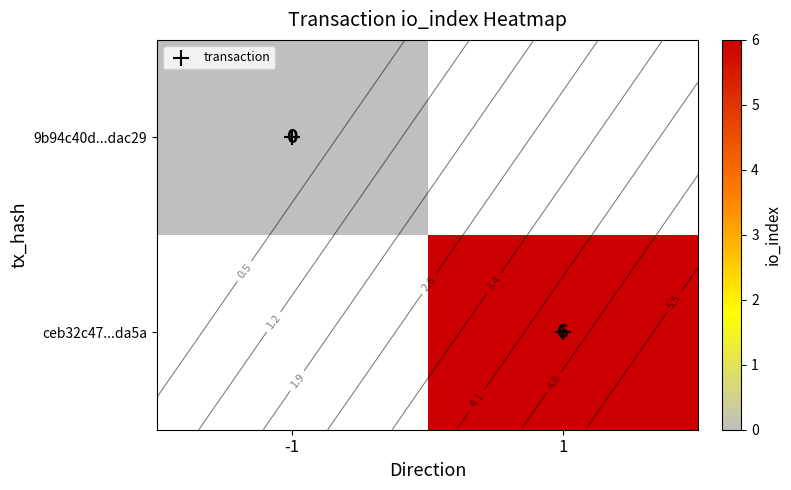

What is the sum of the transaction values at -1 and 1?

1.0